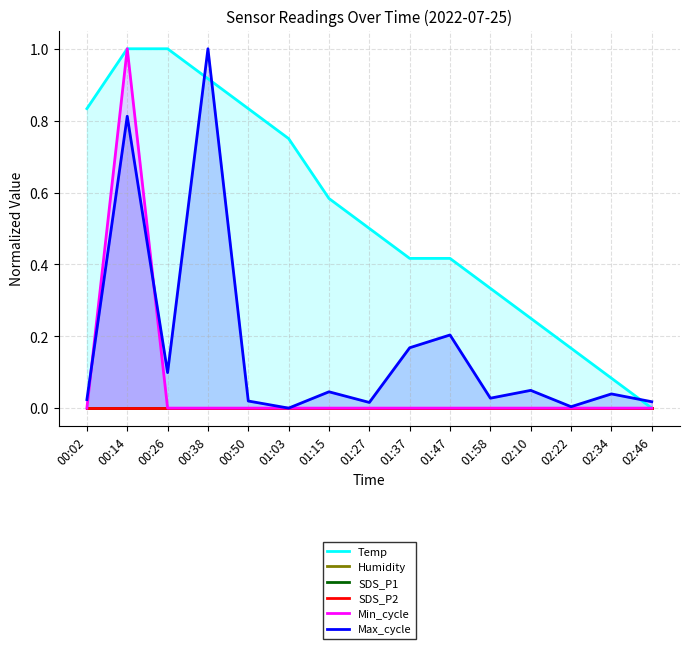

How many distinct data groups are displayed?

6